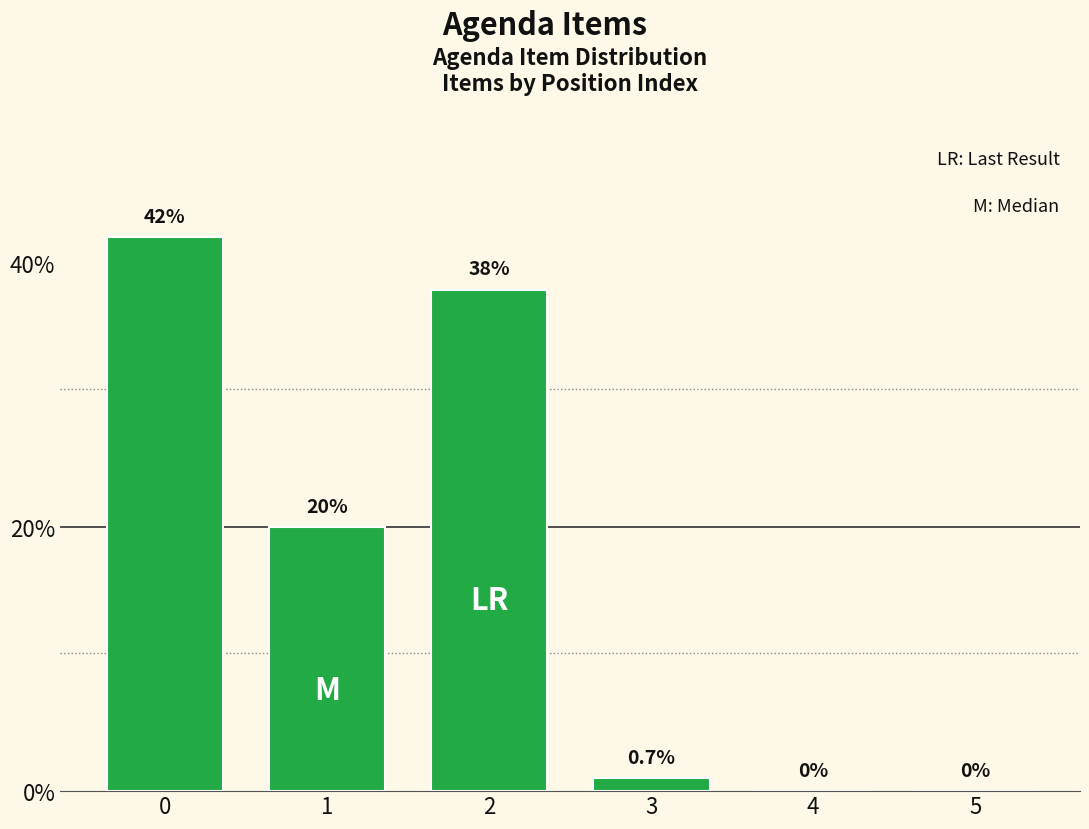

How many data points does each series have?

6